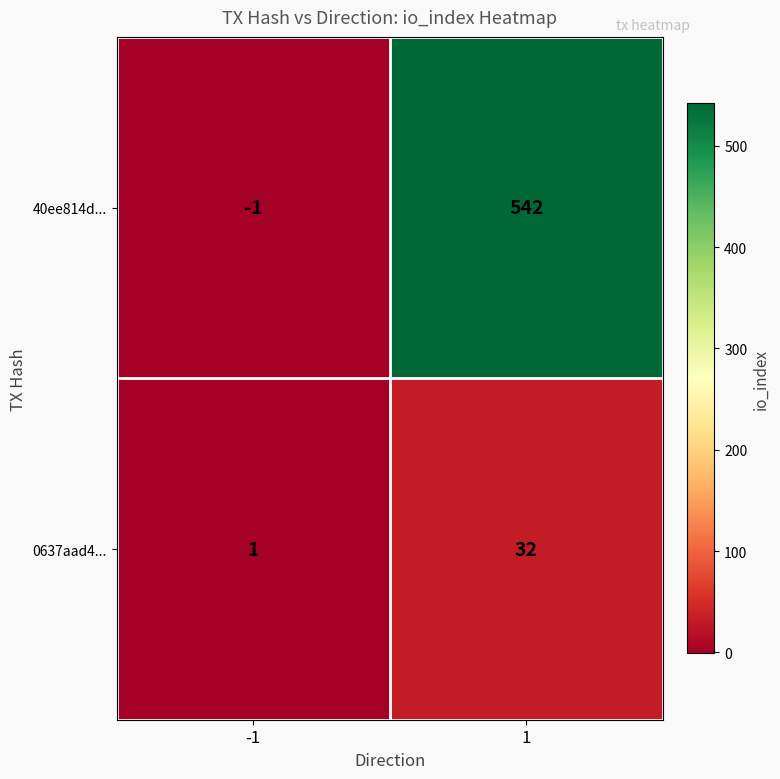

Which series has the largest total across all categories?

40ee814d...